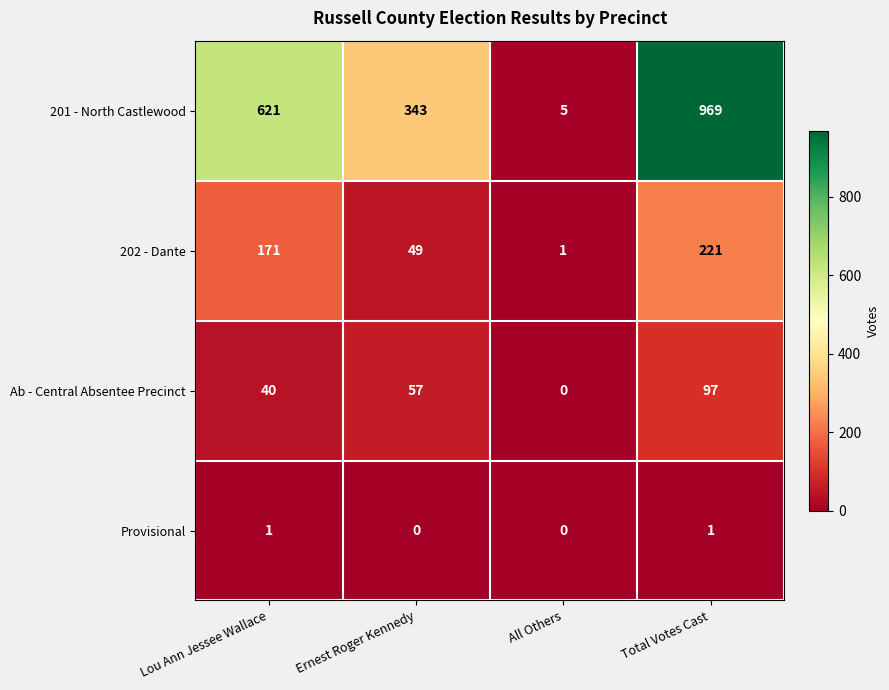

At how many categories does at least one series exceed 62?

3